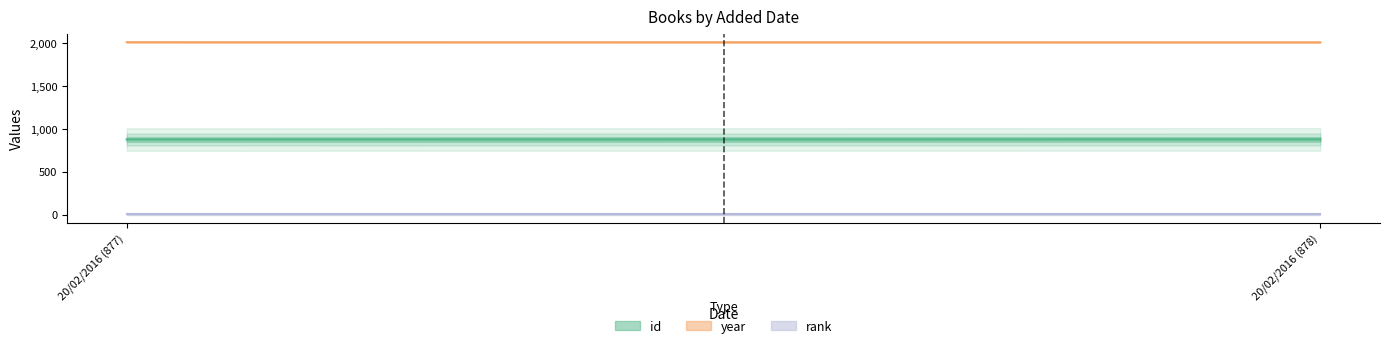

What is the sum of the values at 20/02/2016 (877) and 20/02/2016 (878)?

1755